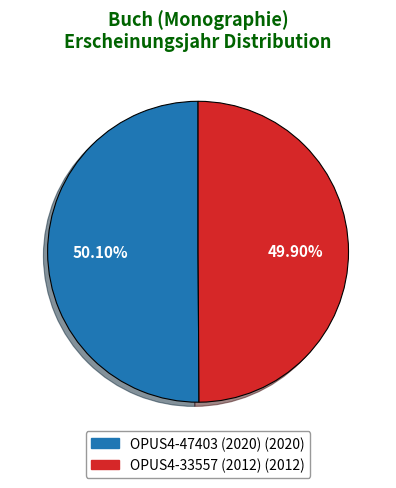

Combined, do OPUS4-47403 (2020) and OPUS4-33557 (2012) account for over 50%?

Yes